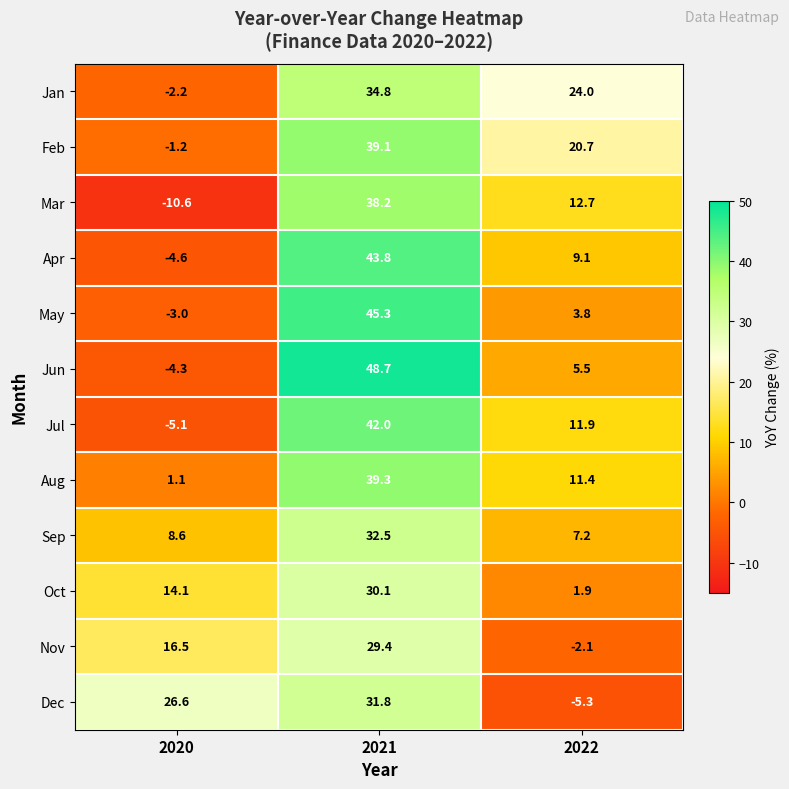

What is the difference between the maximum and second lowest values in the May series?

41.5